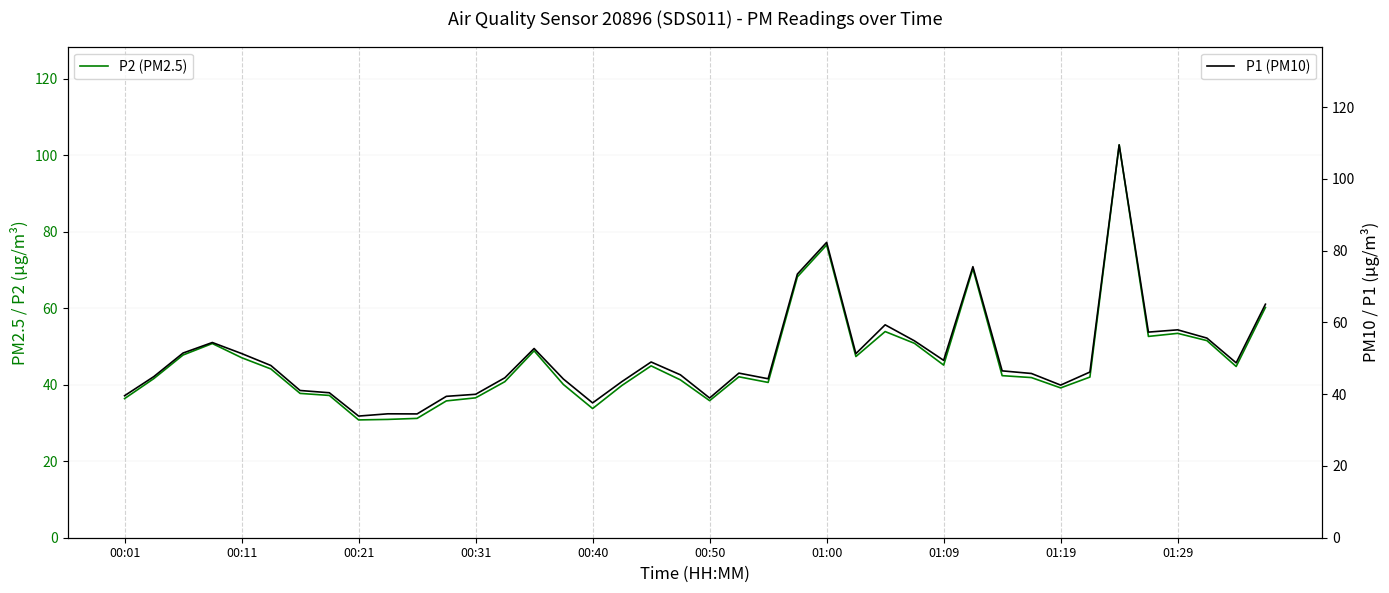

Read the P2 (PM2.5) value at 01:00.

76.5